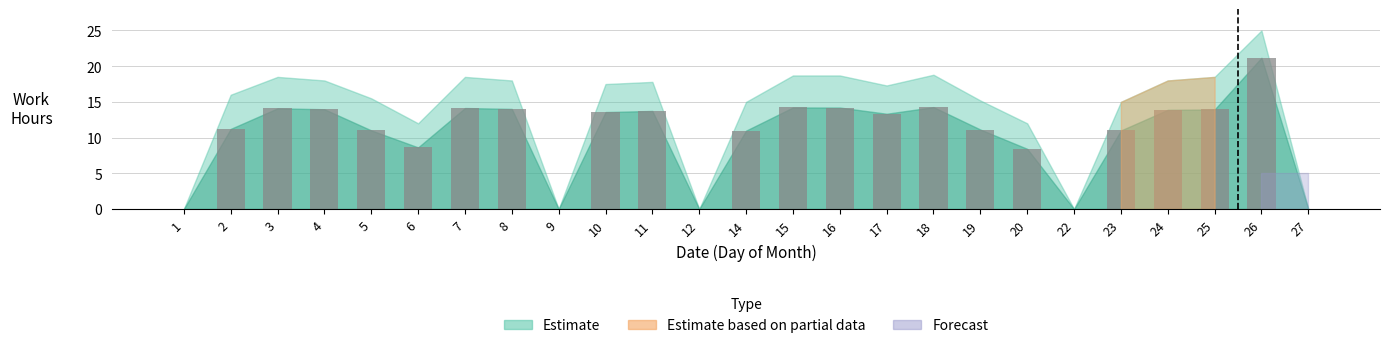

True or false: the data shows 0.0 at 22.

True